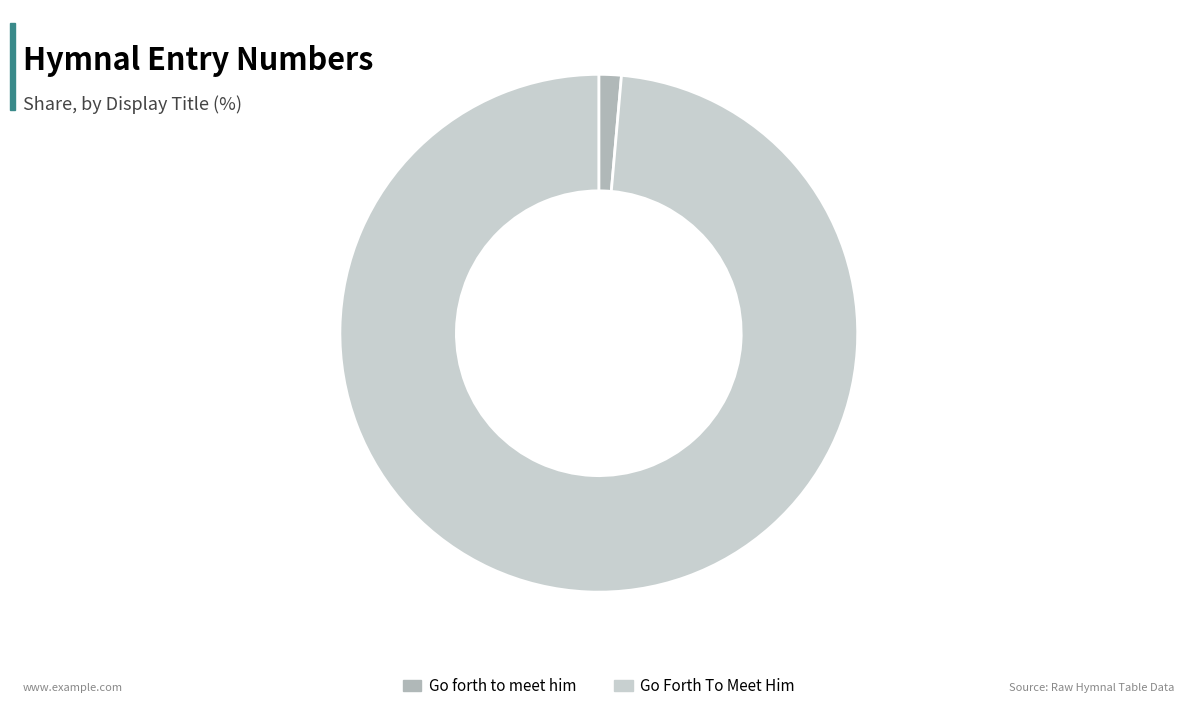

Does Go forth to meet him represent more than half of the total?

No